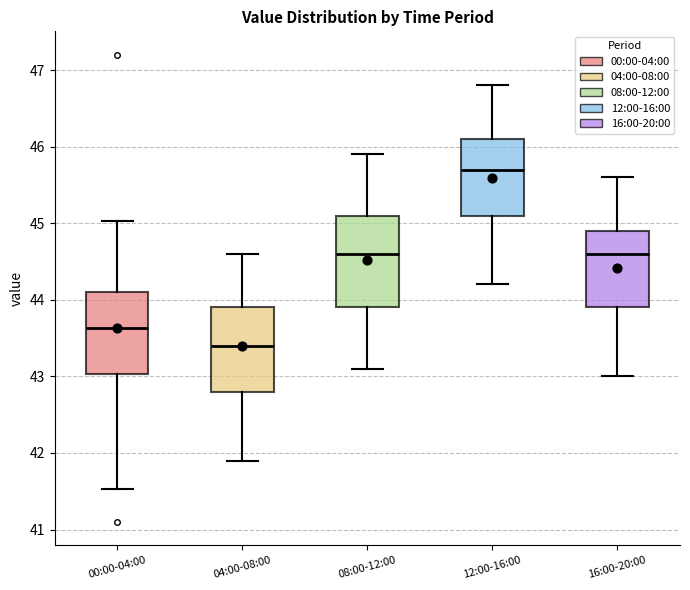

Reading left to right, read every box against the y-axis: the position of its median line, the range the box covers, and the ends of its whiskers. The values are not printed on the chart, so give them approximately, as read against the axis.

00:00-04:00: median 43.6, box 43.0 to 44.1, whiskers 41.5 to 45.0
04:00-08:00: median 43.4, box 42.8 to 43.9, whiskers 41.9 to 44.6
08:00-12:00: median 44.6, box 43.9 to 45.1, whiskers 43.1 to 45.9
12:00-16:00: median 45.7, box 45.1 to 46.1, whiskers 44.2 to 46.8
16:00-20:00: median 44.6, box 43.9 to 44.9, whiskers 43.0 to 45.6